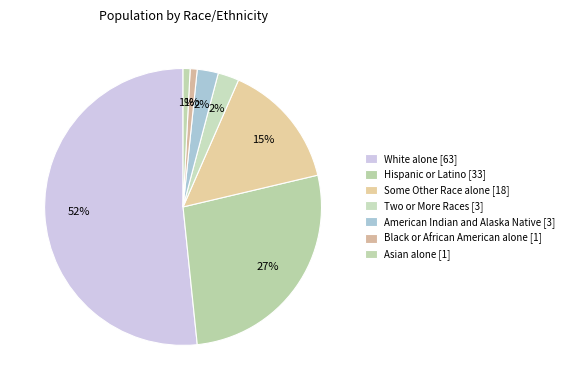

What is the largest slice in the pie chart?

White alone [63]